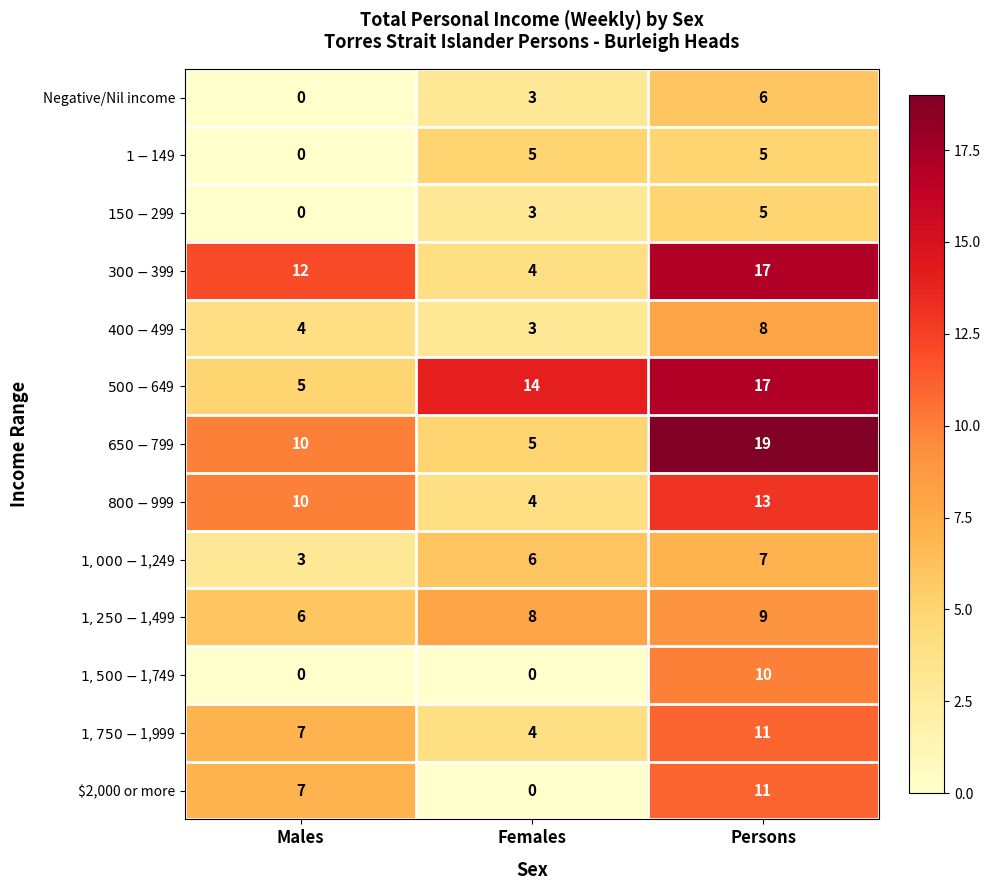

How many distinct data groups are displayed?

13